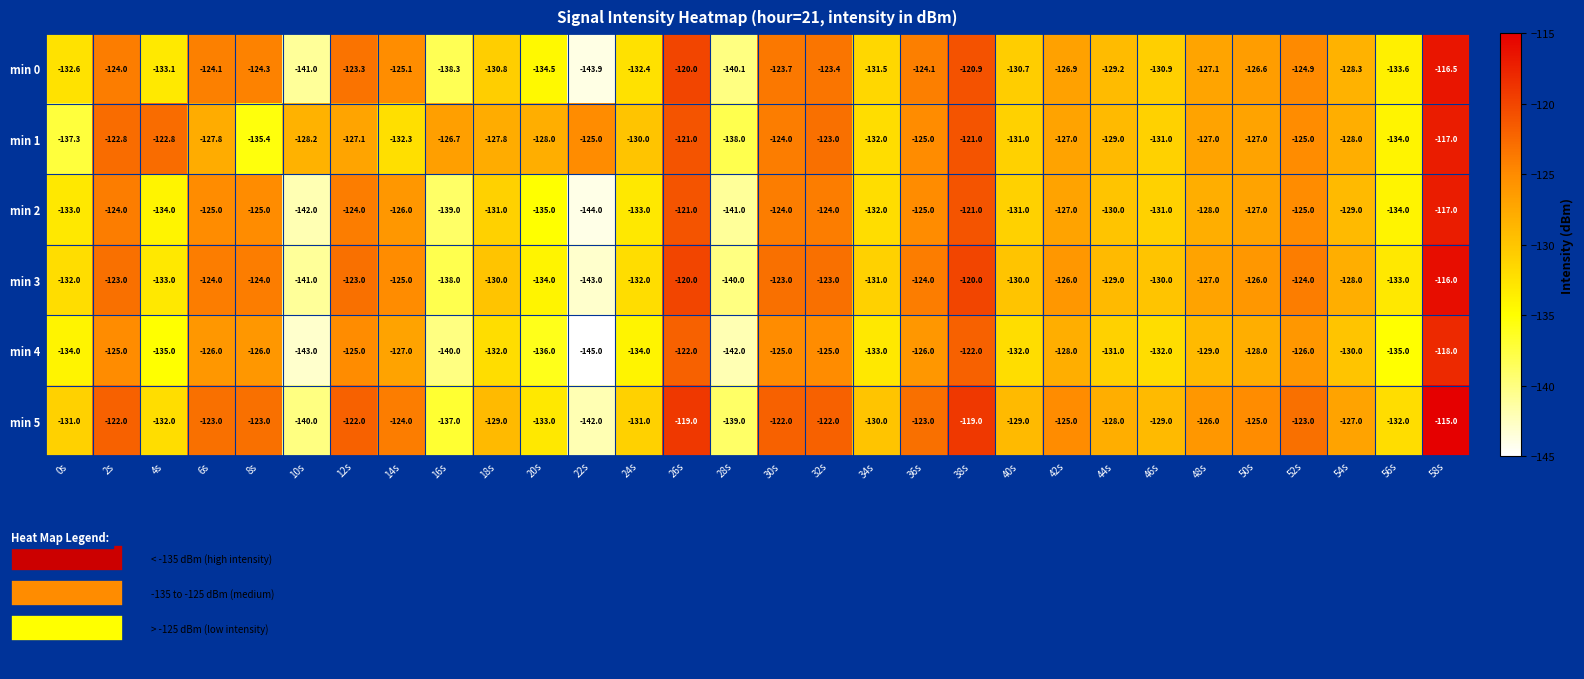

How many distinct data groups are displayed?

6